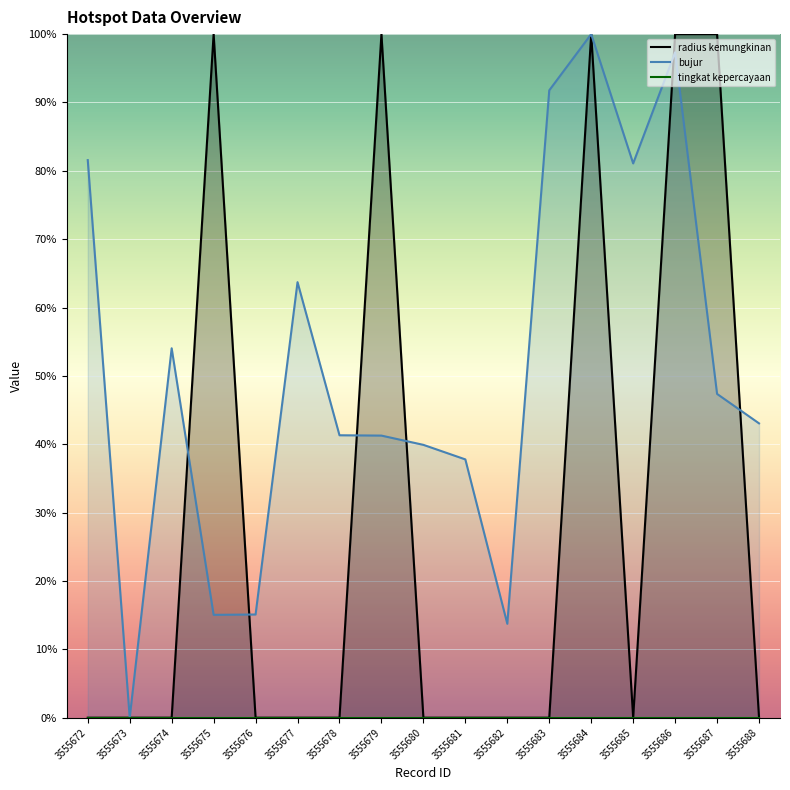

What is the sum of the bujur values at 3555675 and 3555679?

56.3